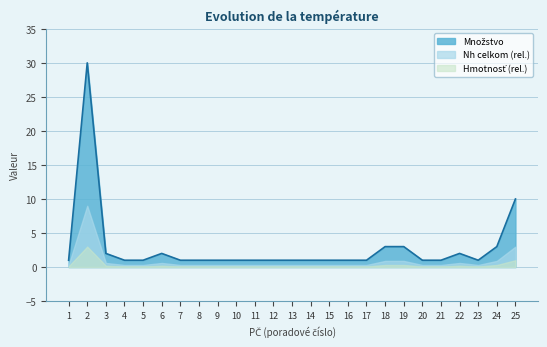

What is the total value across all series at 14?

1.4